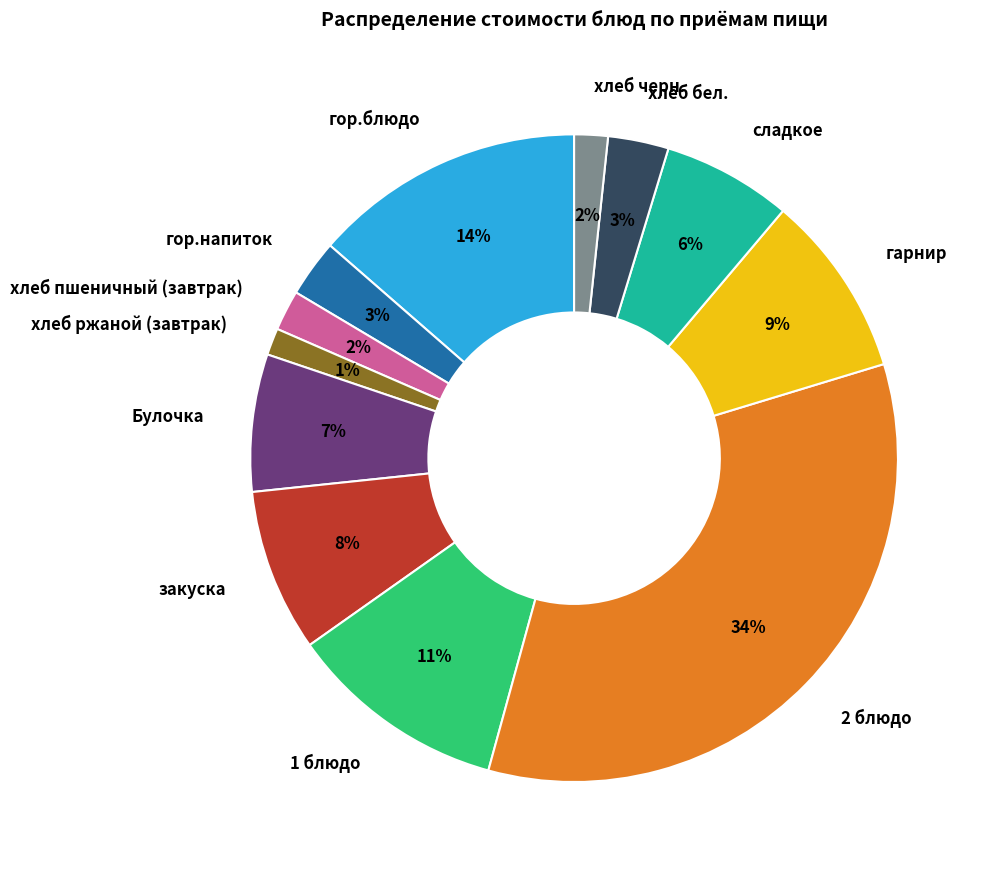

To the nearest percent, what portion does Булочка represent?

7%